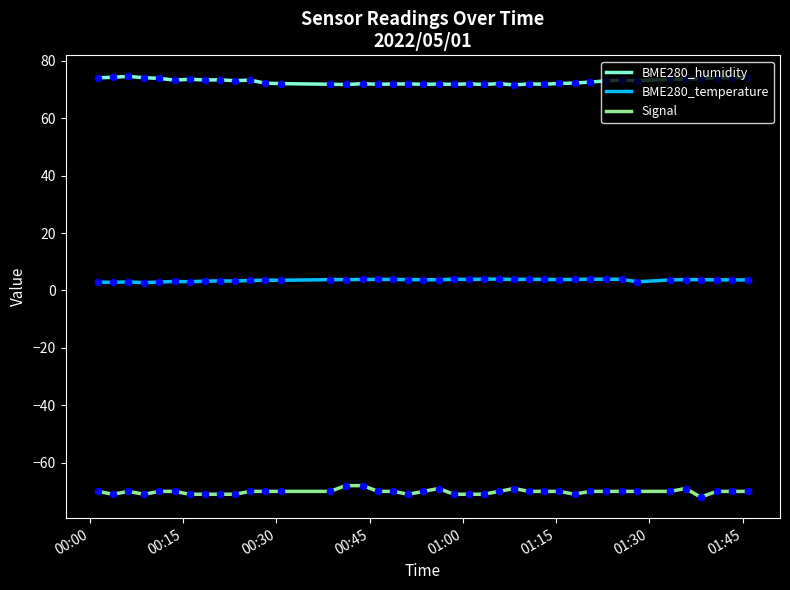

Which series has the largest total across all categories?

BME280_humidity